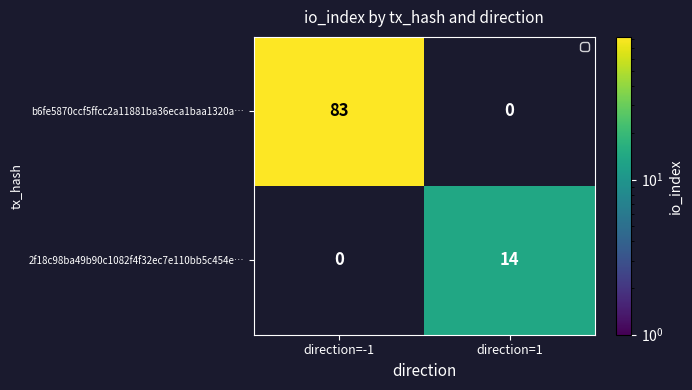

What is the spread (max minus min) of values at direction=1?

14